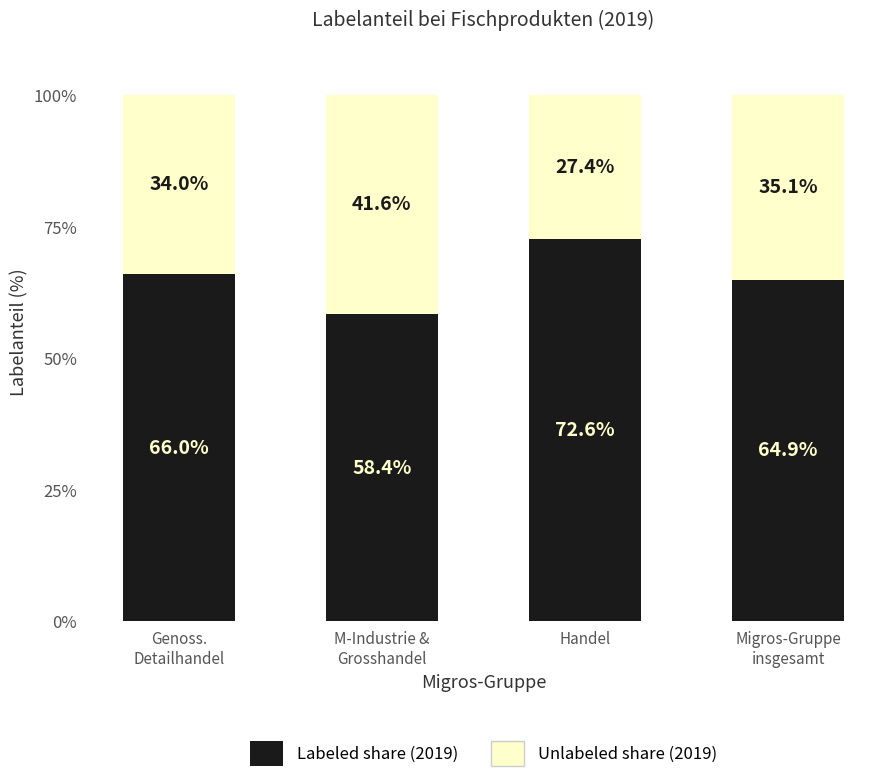

What is the minimum value for Labeled share (2019)?

58.4